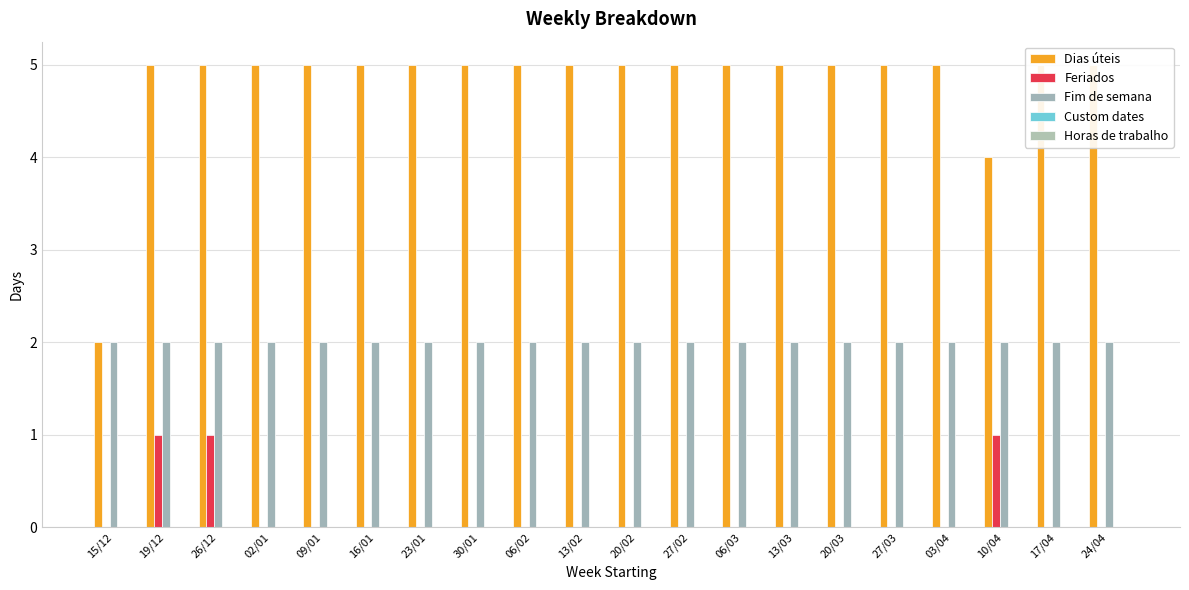

At which label does Dias úteis reach its minimum?

15/12